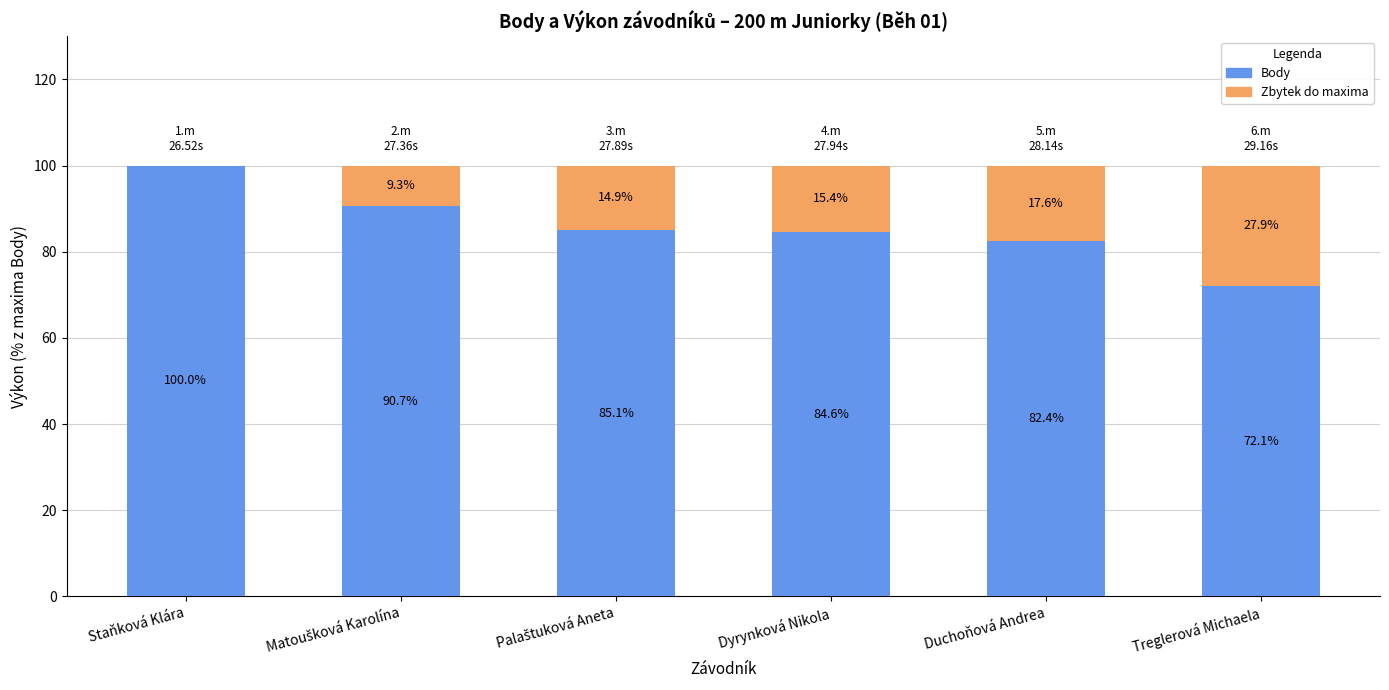

What is the total value across all series at Staňková Klára?

100.0